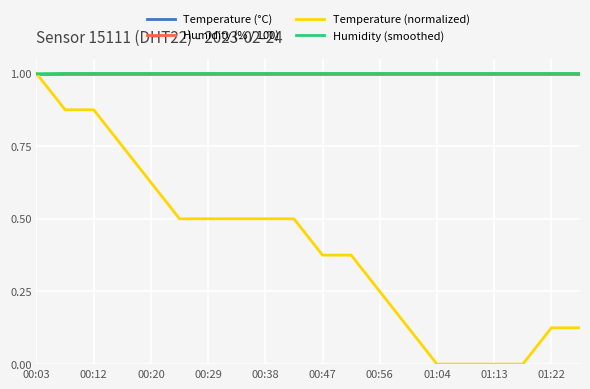

What is the average value of the Humidity (% / 100) series?

1.0